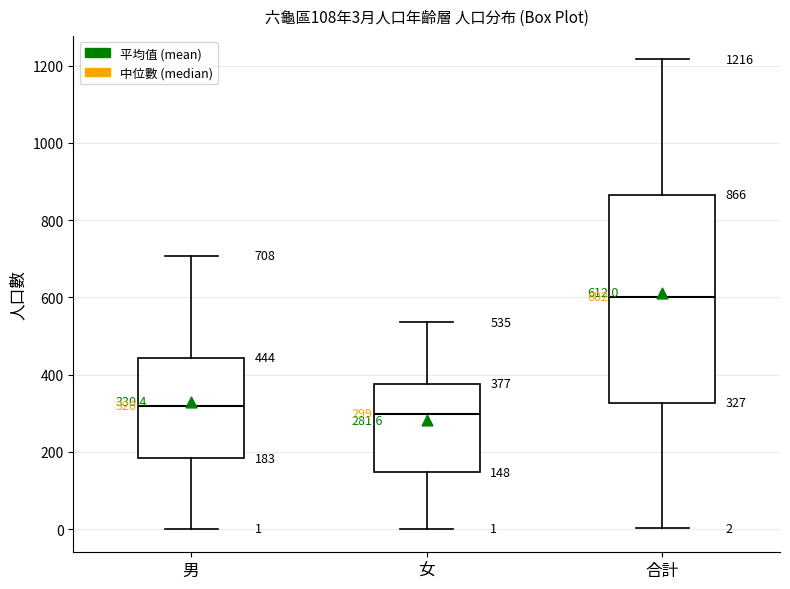

Which box is the tallest, from its lower edge to its upper edge?

合計